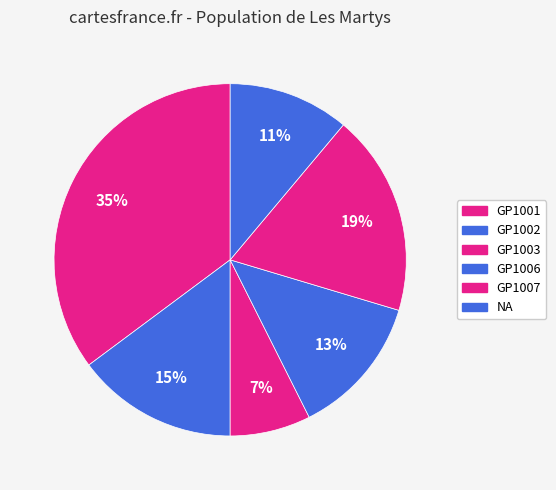

Count the number of slices in the pie.

6